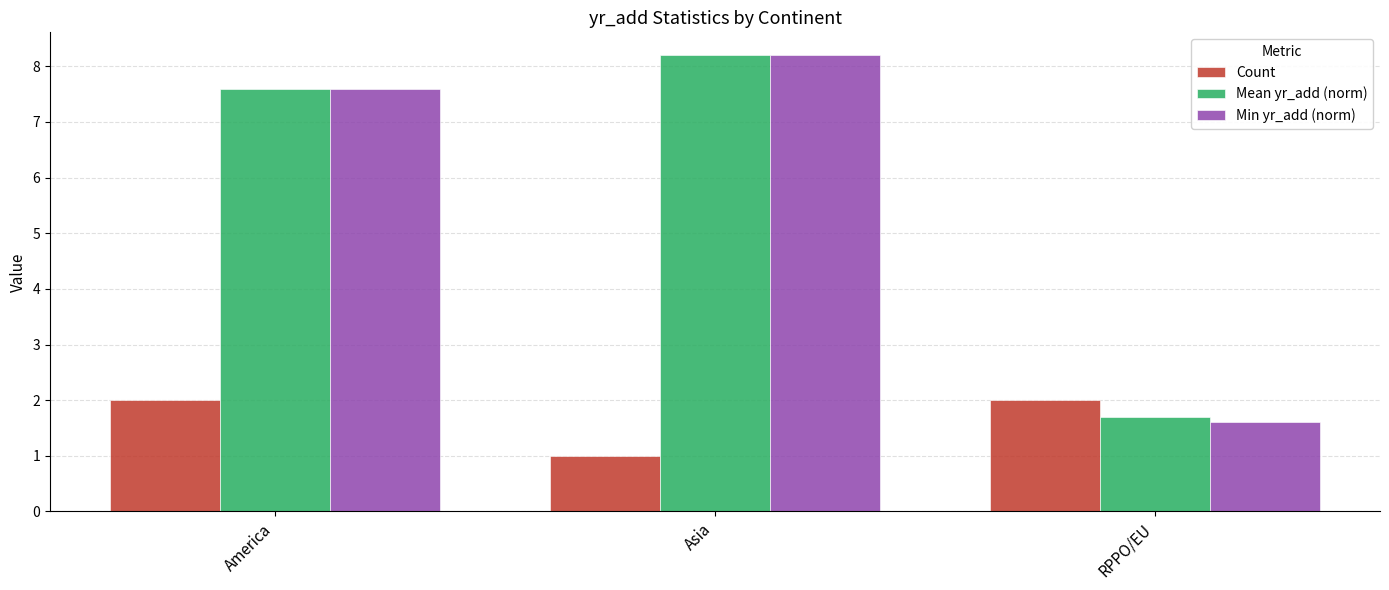

At which label does Min yr_add (norm) first exceed 7?

America